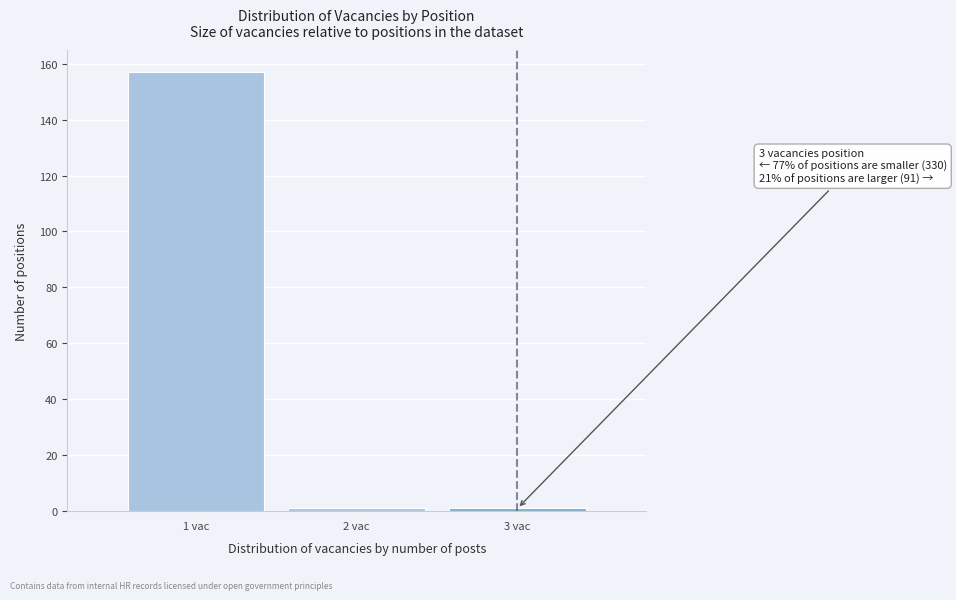

Reading left to right, what are all the values shown in this chart?

157	1	1